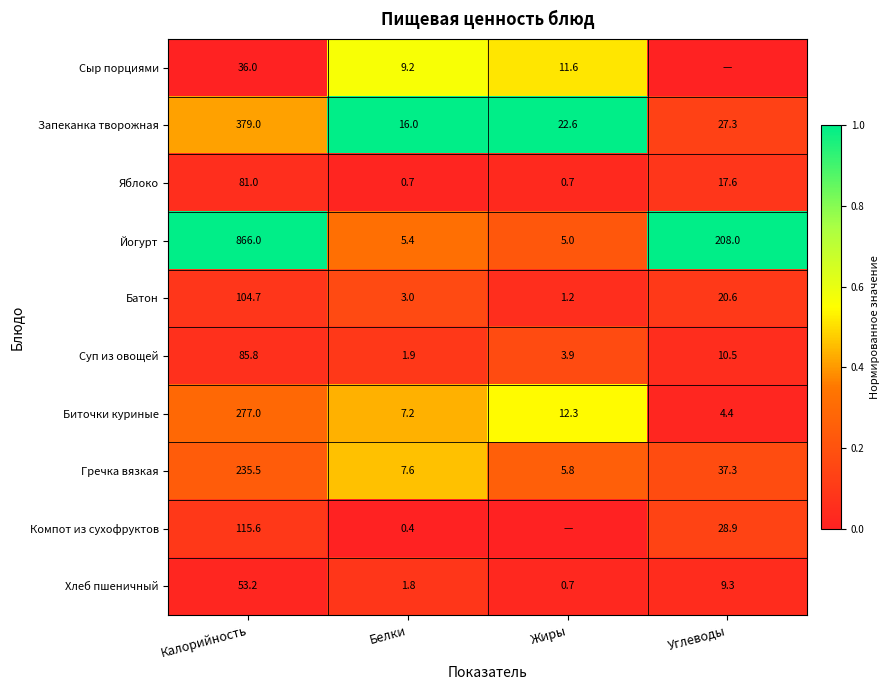

Where does the Биточки куриные series first go above 12?

Калорийность